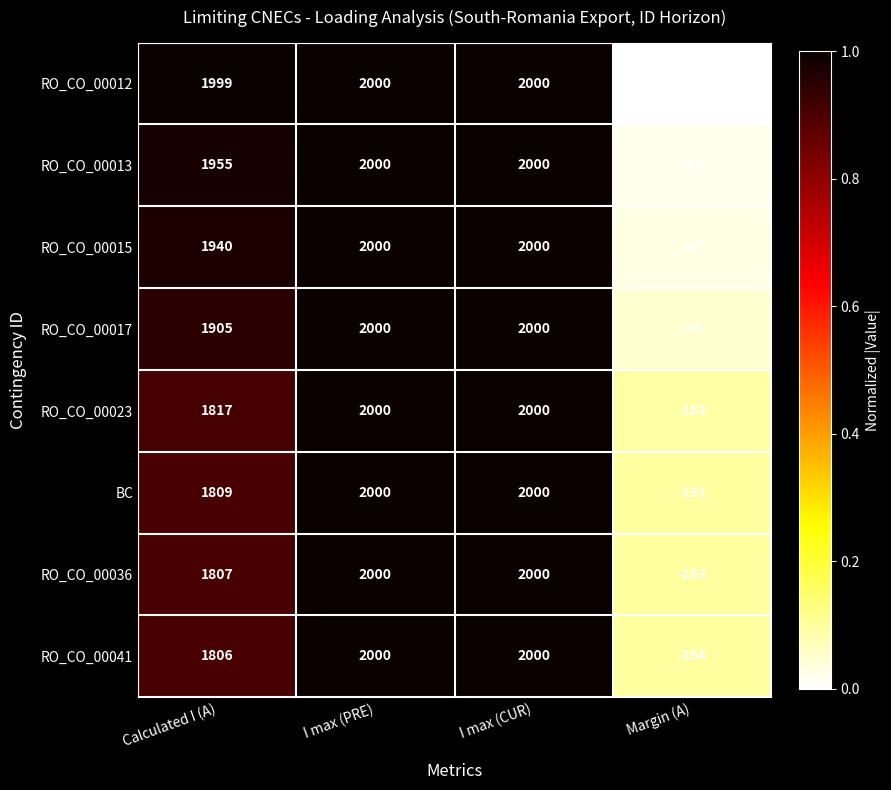

What is the total value across all series at Margin (A)?

-962